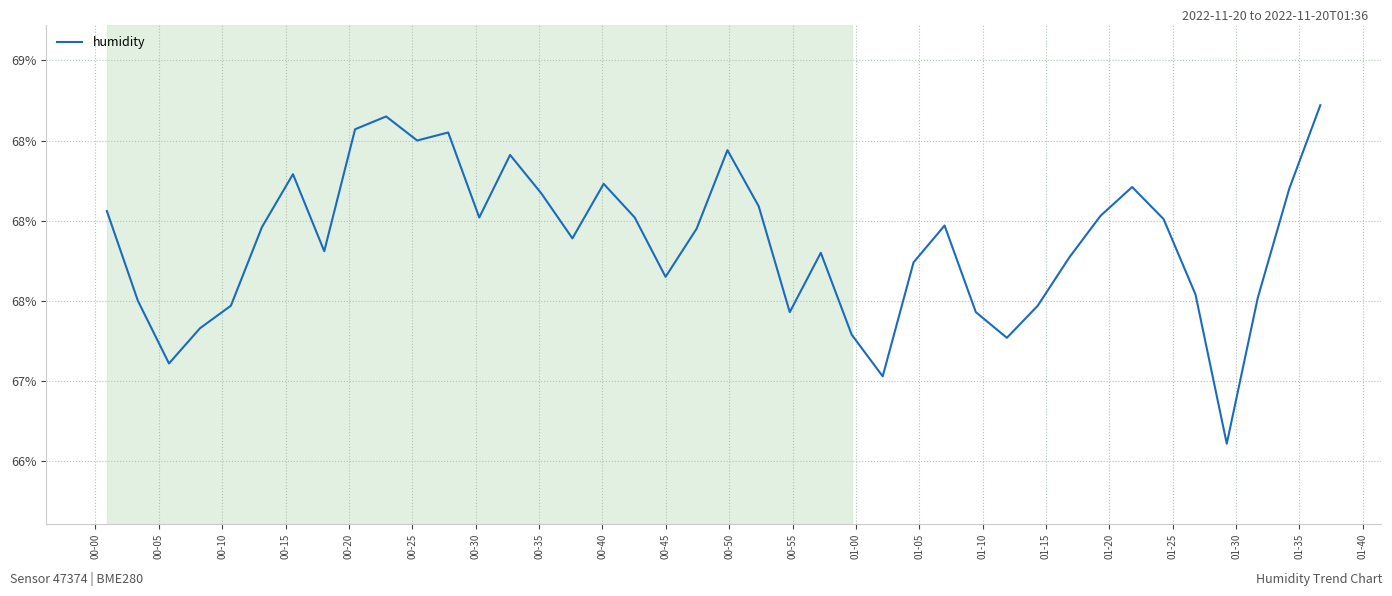

Does the chart have visible grid lines?

Yes